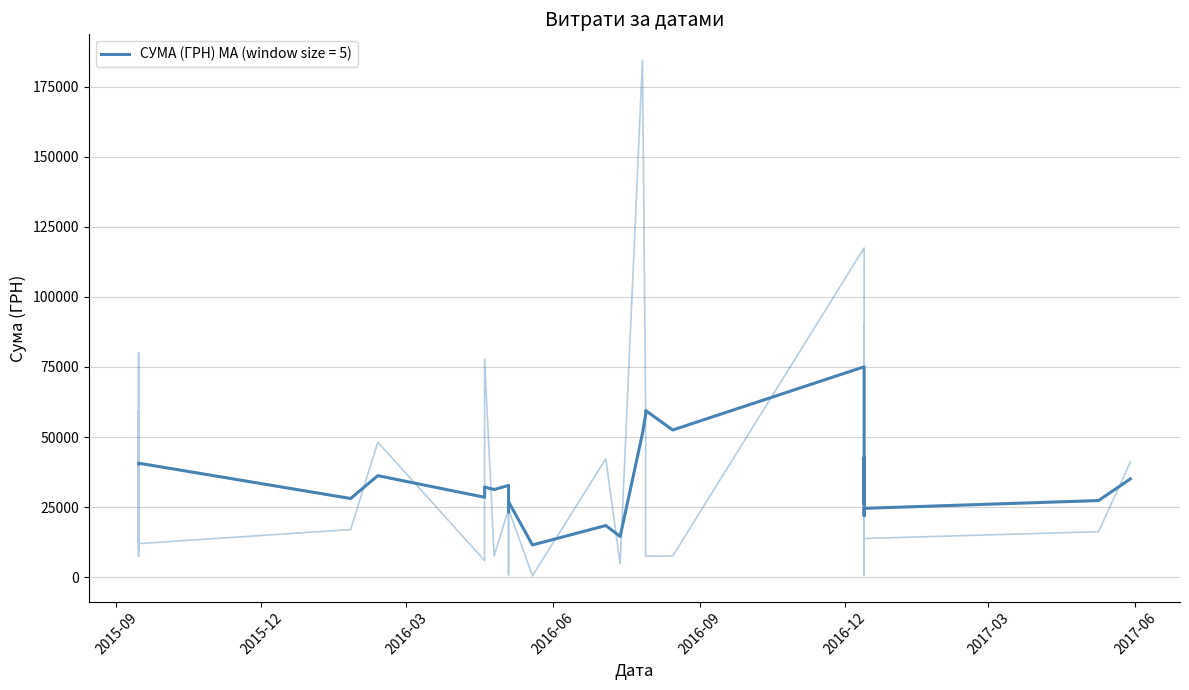

How many interior local valleys (lower than both neighbors) does the data have?

10